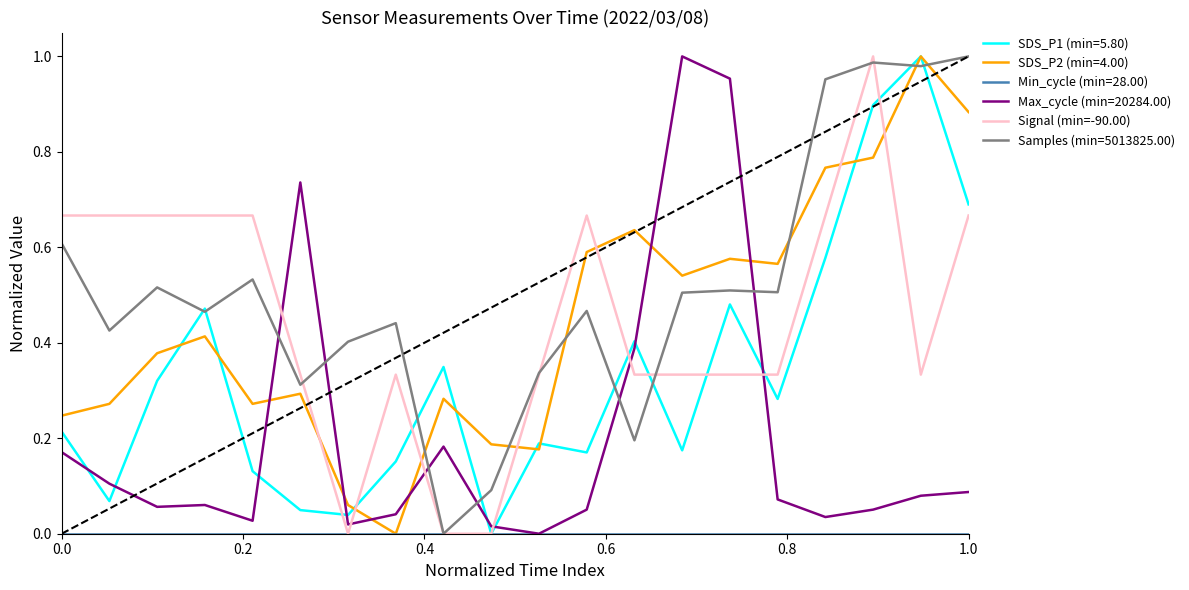

True or false: Max_cycle (min=20284.00) and SDS_P1 (min=5.80) intersect in this chart.

True